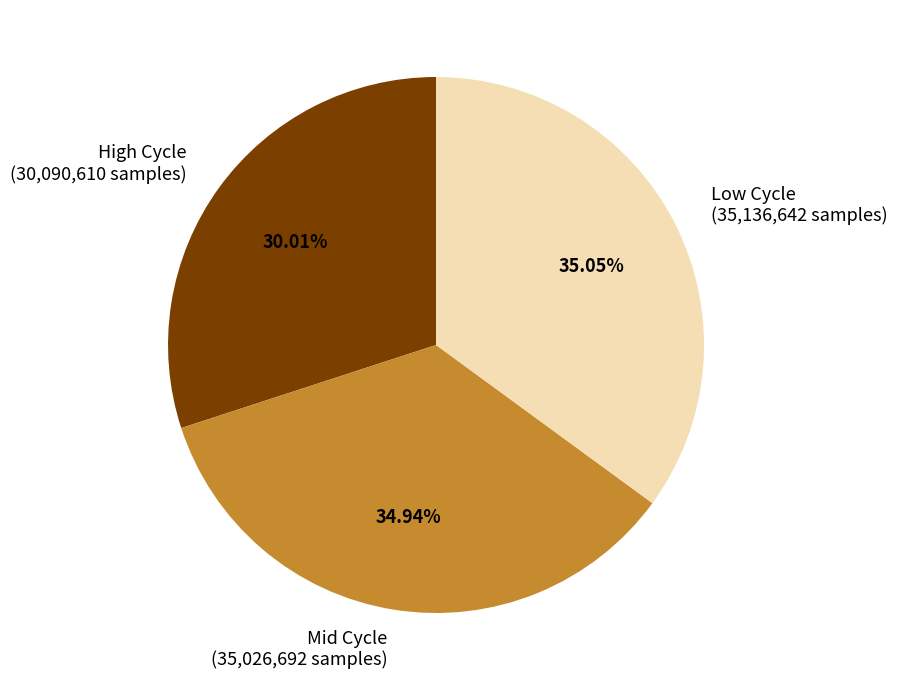

Combined, do Low Cycle (35,136,642 samples) and High Cycle (30,090,610 samples) account for over 50%?

Yes